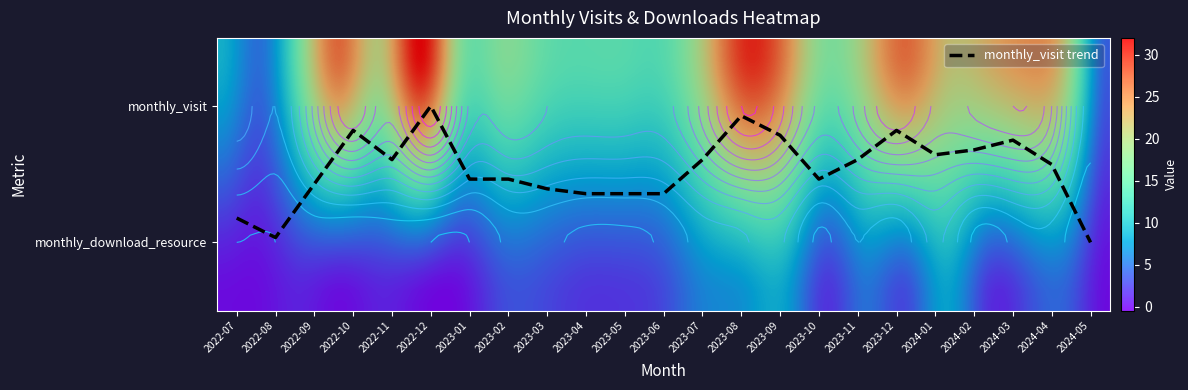

Between 2023-08 and 2024-02, which is larger?

2024-02